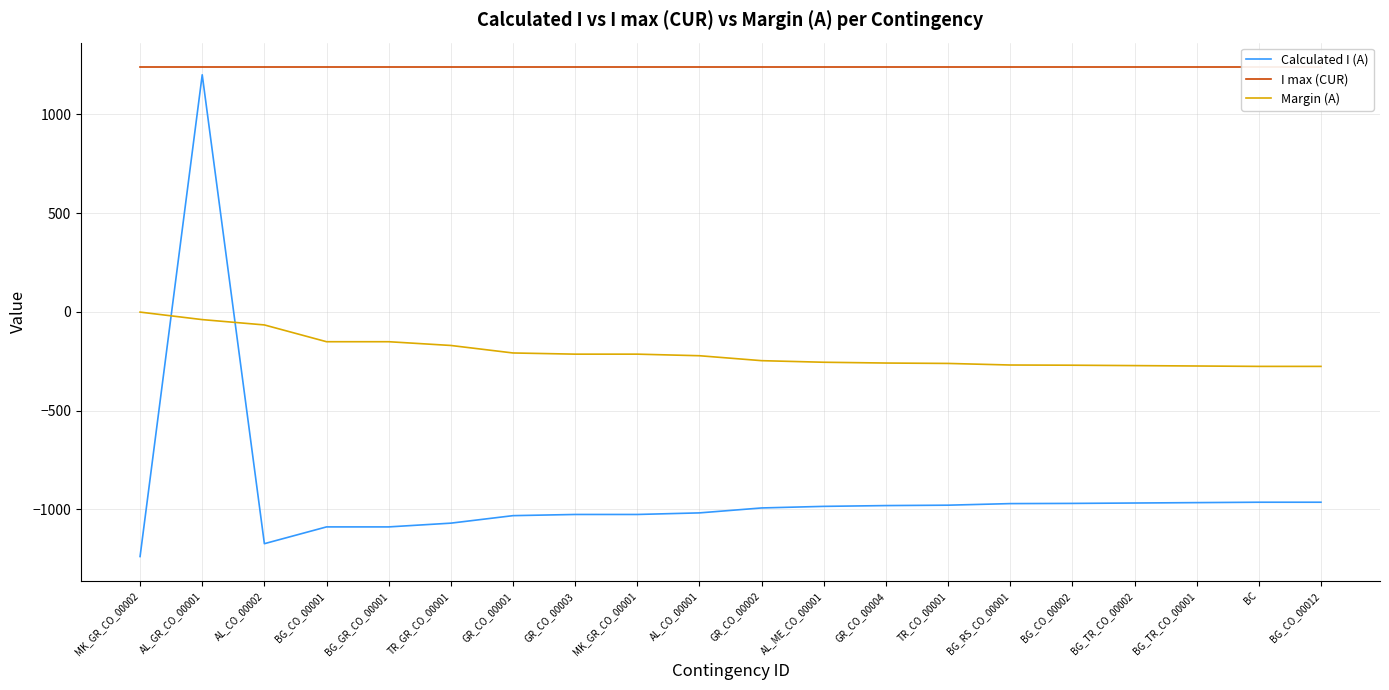

Which label corresponds to the largest value in the chart?

MK_GR_CO_00002